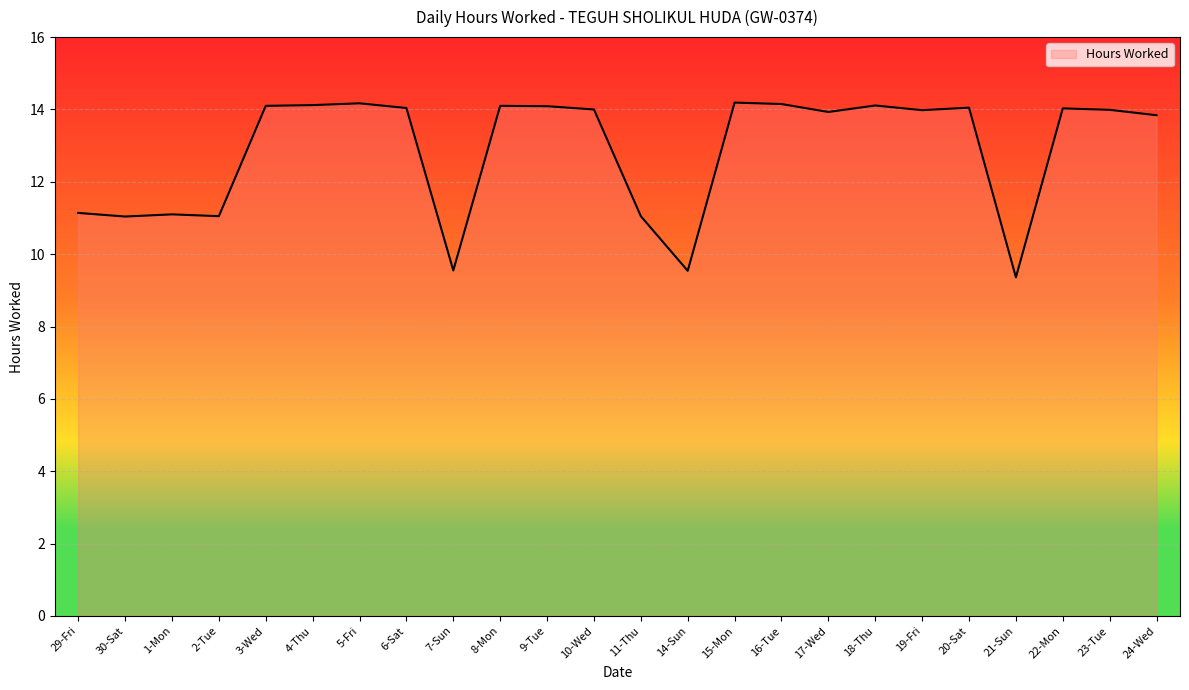

What is the maximum value shown in the chart?

14.2